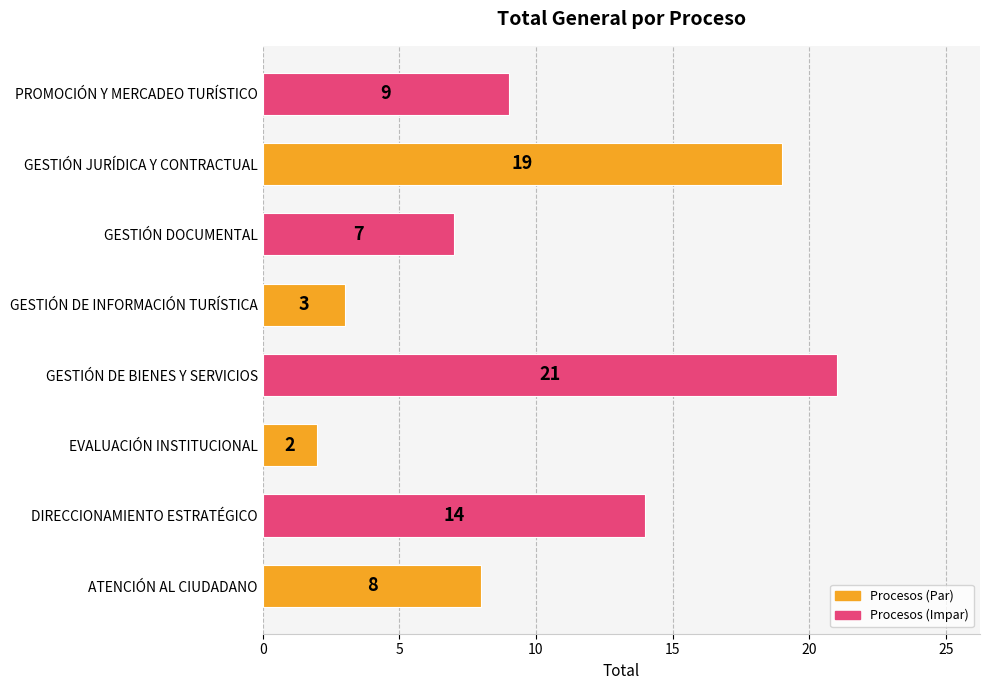

Reading bottom to top, list all the values displayed in this chart.

8	14	2	21	3	7	19	9